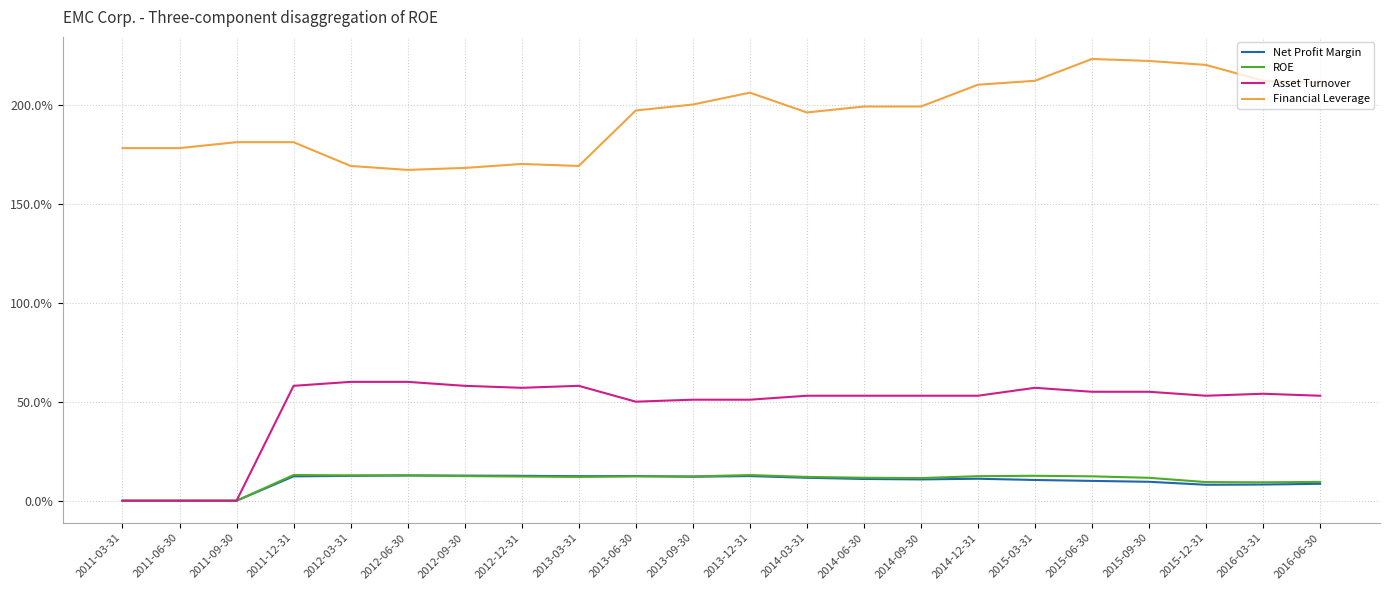

In Financial Leverage, how many points are lower than both neighbors (excluding endpoints)?

3